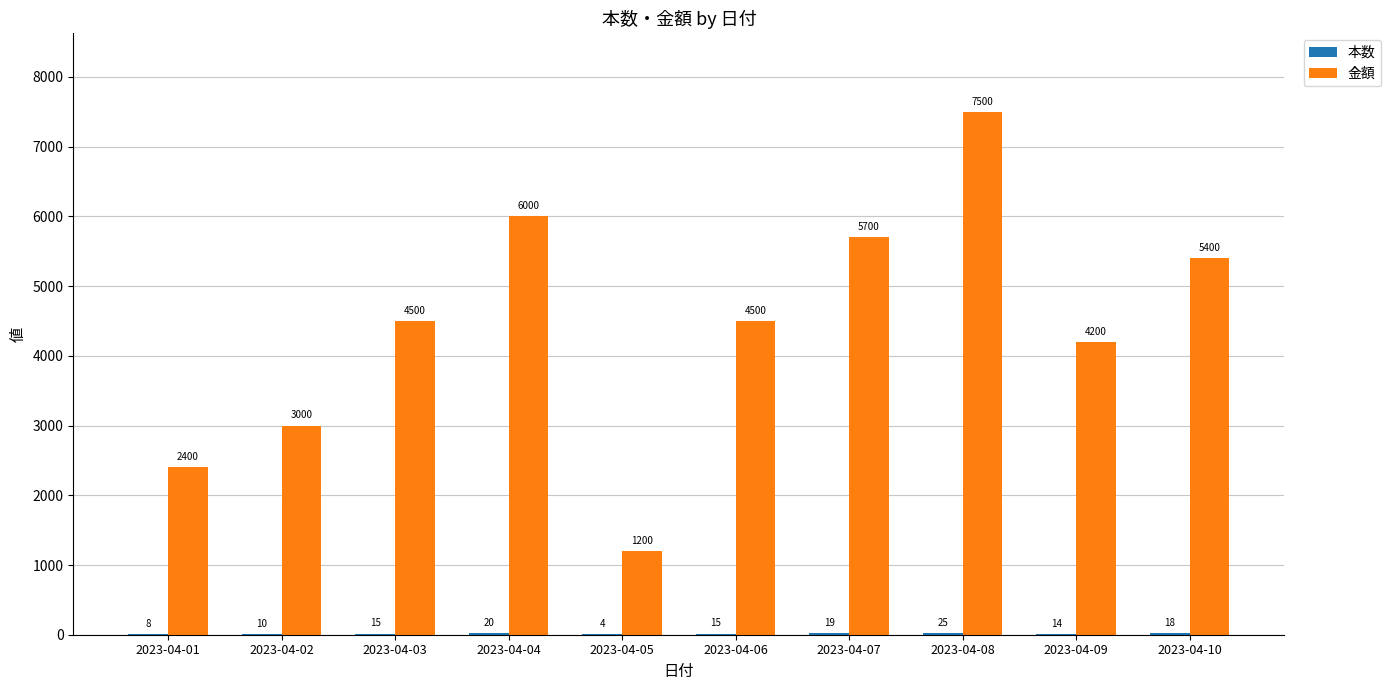

Count the number of data series in this chart.

2